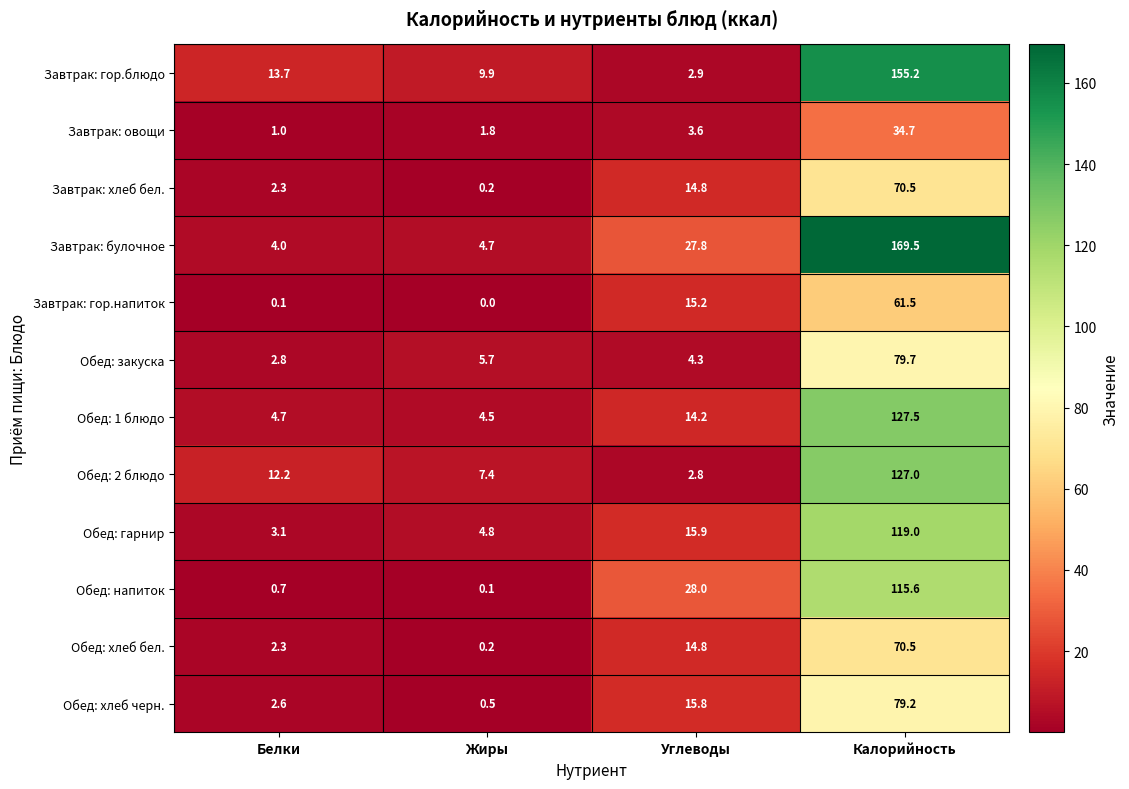

What is the total value across all series at Калорийность?

1209.9